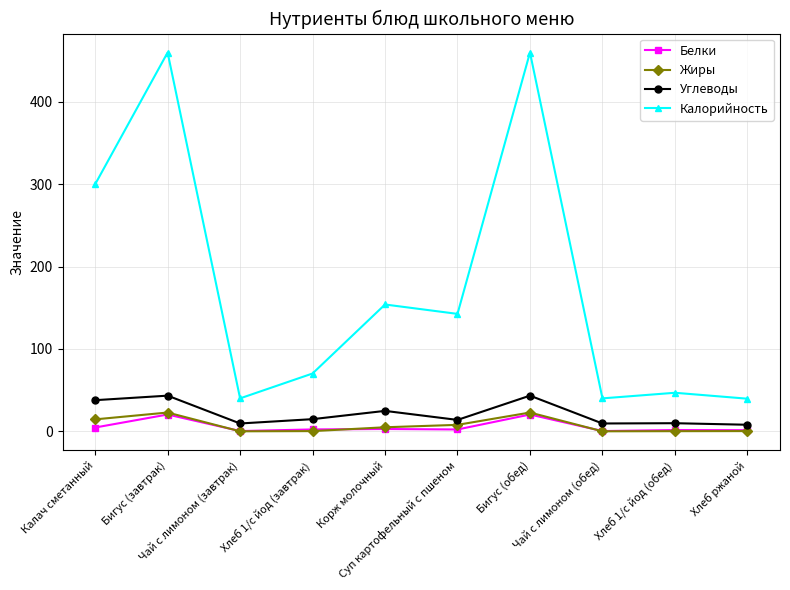

Which series has the largest range (max minus min)?

Калорийность